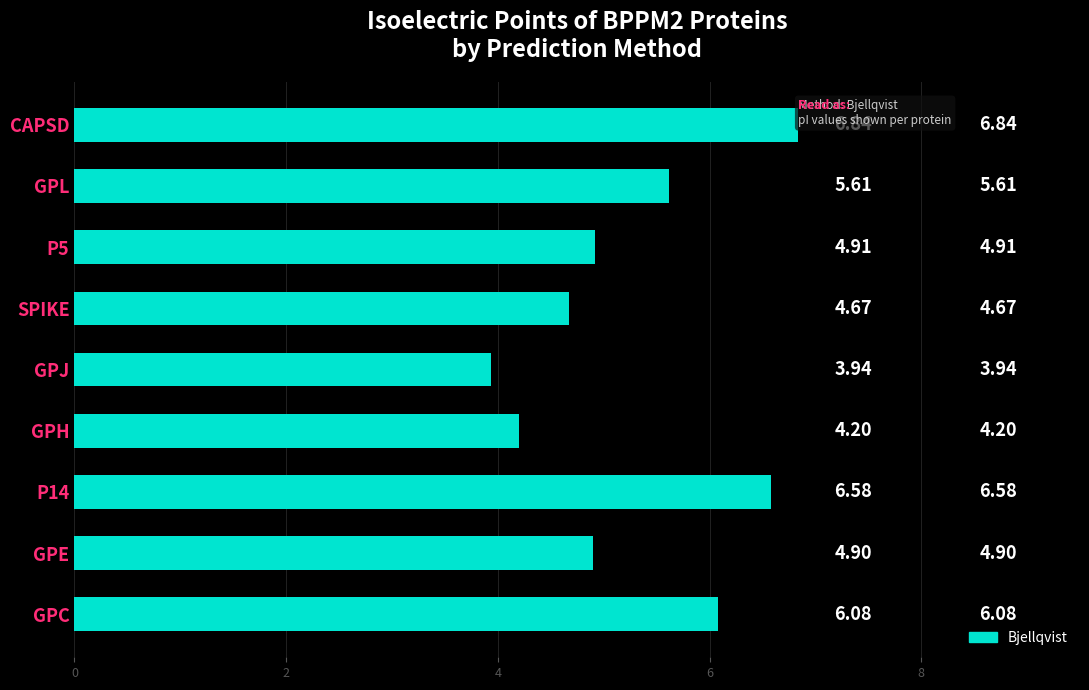

At which category does the chart reach its minimum across all series?

GPJ